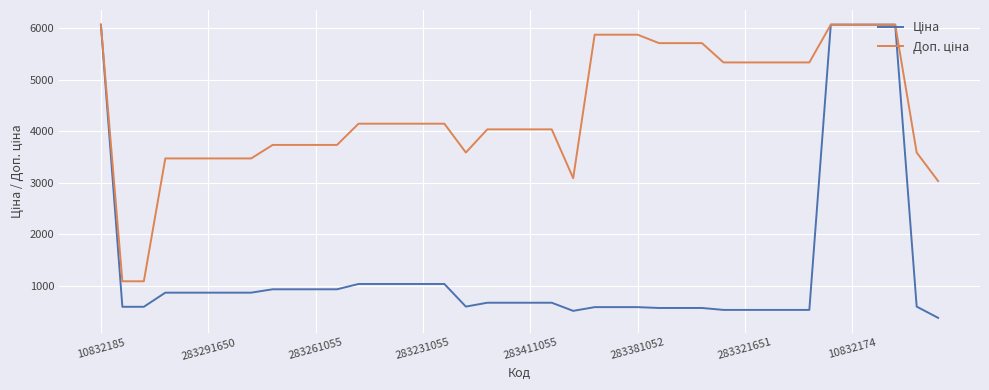

What is the spread (max minus min) of values at 283231055?

3109.4